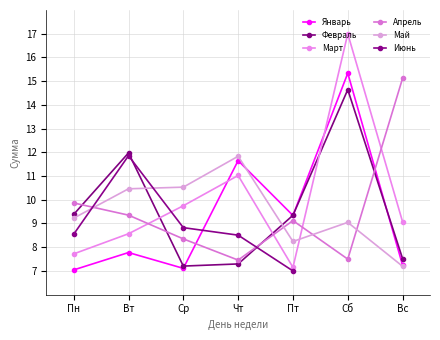

At which category is the sum across all series the highest?

Вт